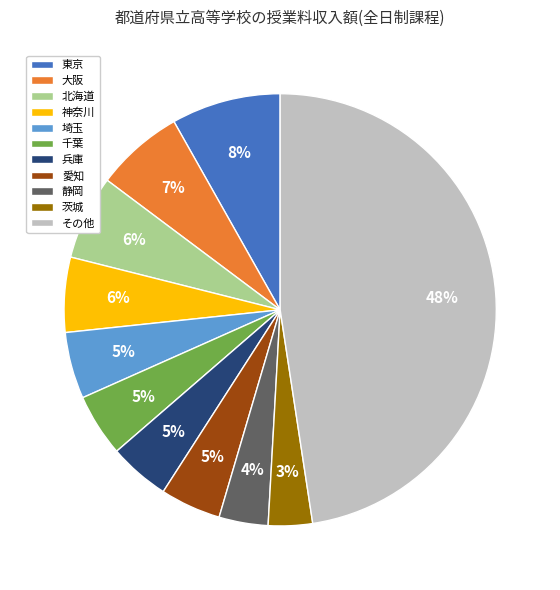

Between 埼玉 and 大阪, which is larger?

大阪